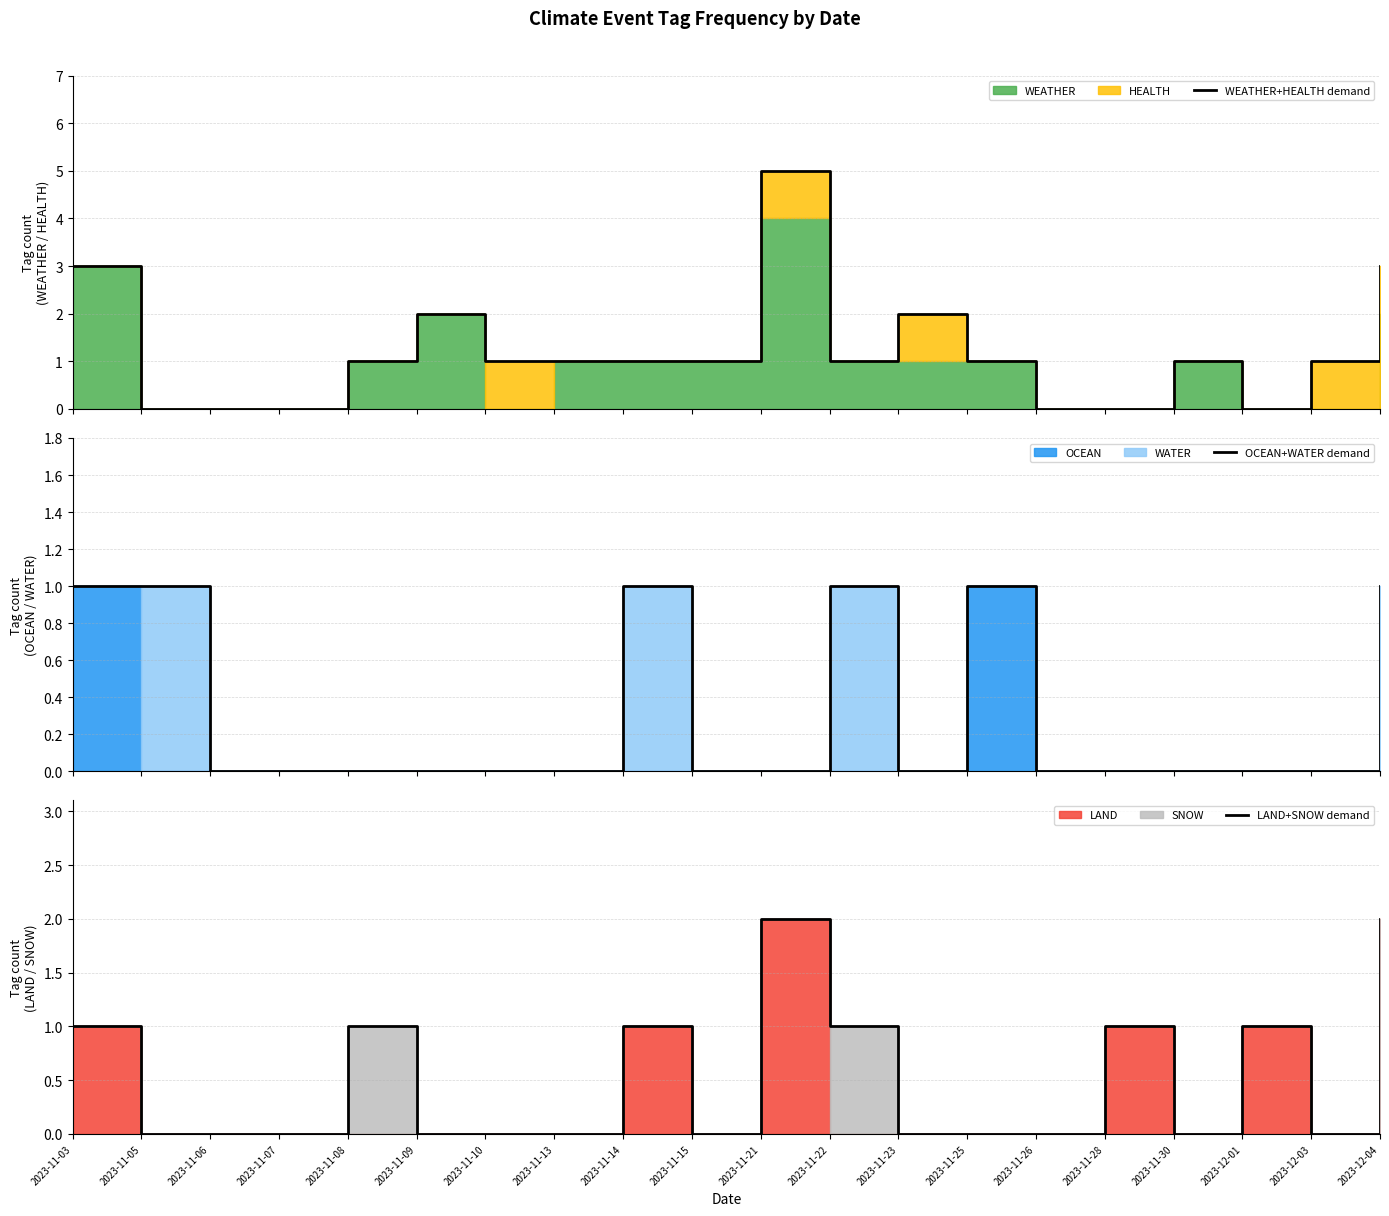

At which label does WEATHER+HEALTH demand first exceed 1?

2023-11-03